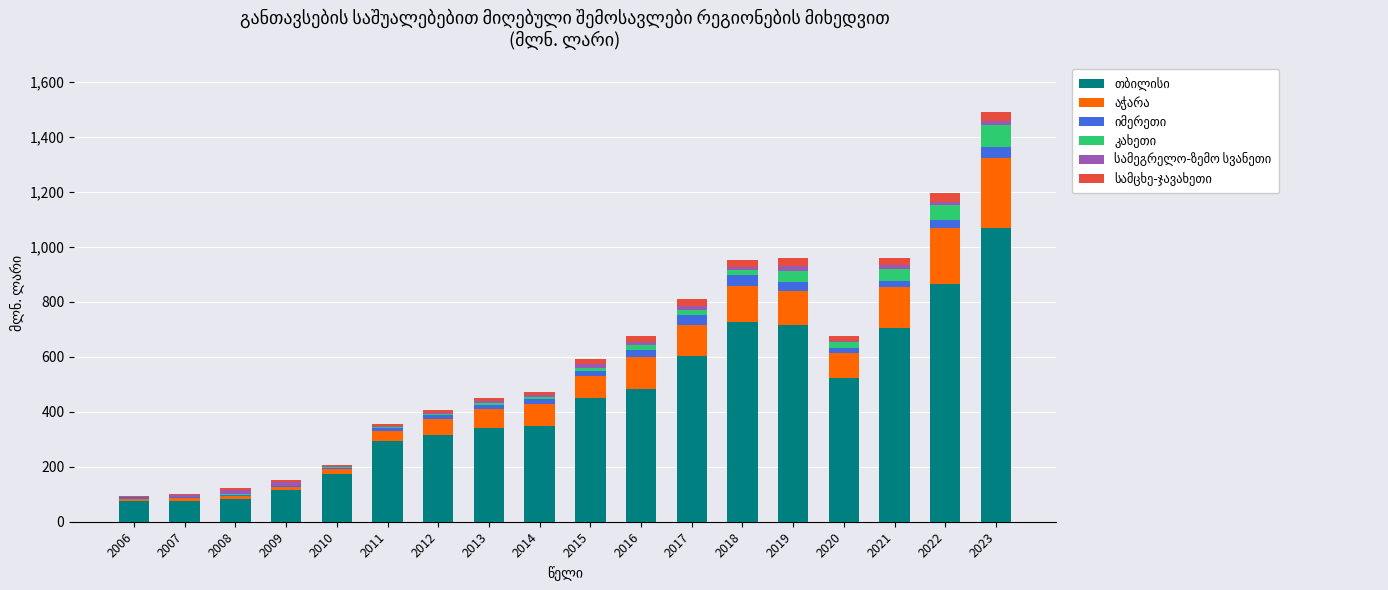

At which category is the sum across all series the highest?

2023